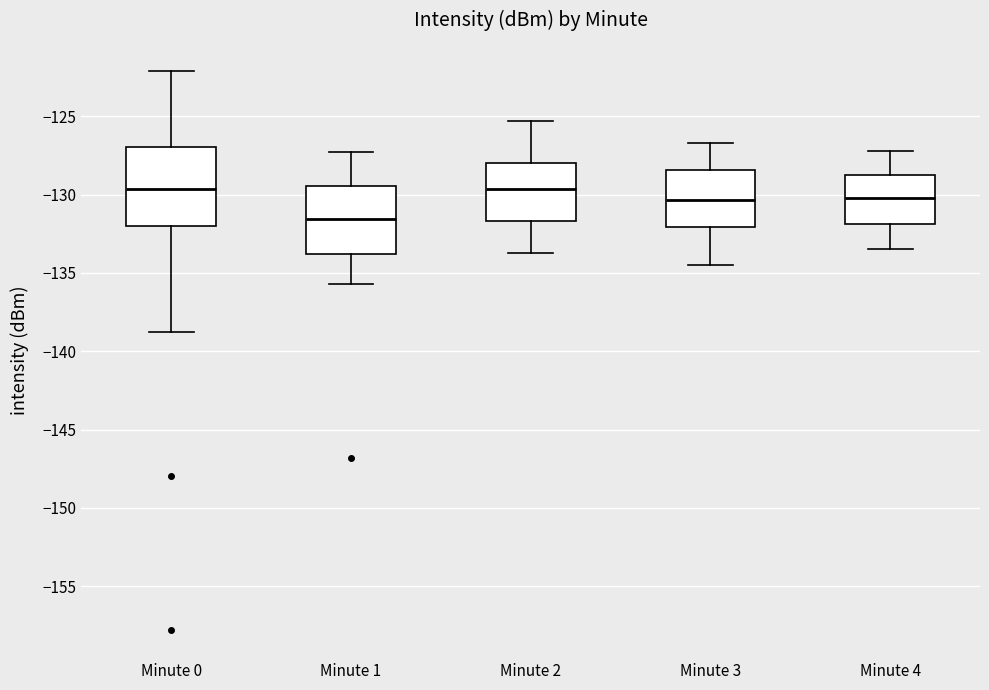

Reading left to right, transcribe this box plot: for each box, give where its median line is, the range the box spans, and where its two whiskers end, as read against the y-axis. The values are not printed on the chart, so give them approximately, as read against the axis.

Minute 0: median -129.5, box -132.0 to -127.0, whiskers -139.0 to -122.0
Minute 1: median -131.5, box -134.0 to -129.5, whiskers -135.5 to -127.5
Minute 2: median -129.5, box -131.5 to -128.0, whiskers -133.5 to -125.5
Minute 3: median -130.5, box -132.0 to -128.5, whiskers -134.5 to -126.5
Minute 4: median -130.0, box -132.0 to -129.0, whiskers -133.5 to -127.0